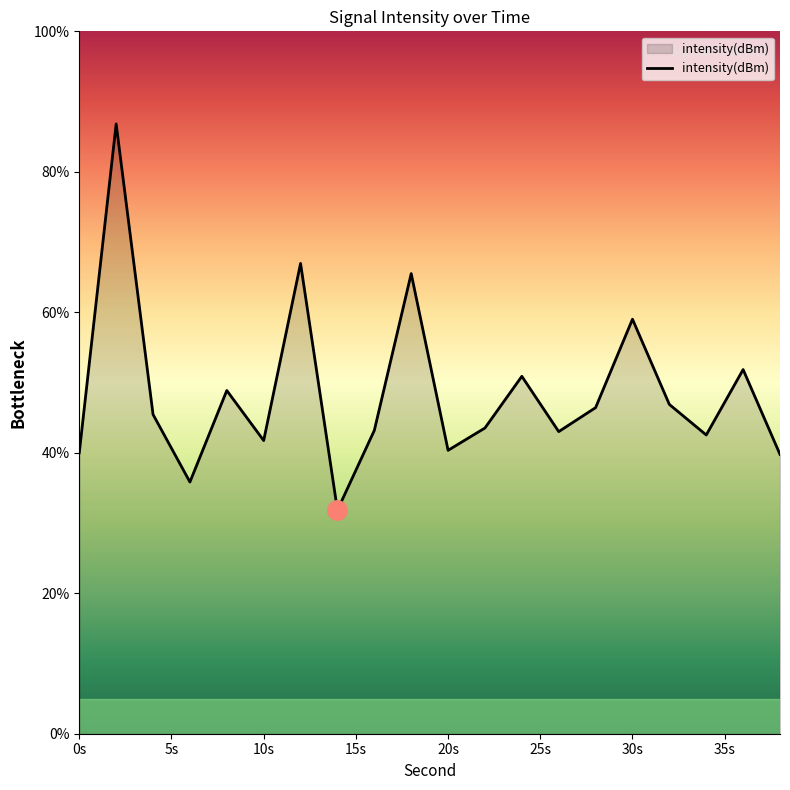

What is the difference between the maximum and minimum values?

55.0